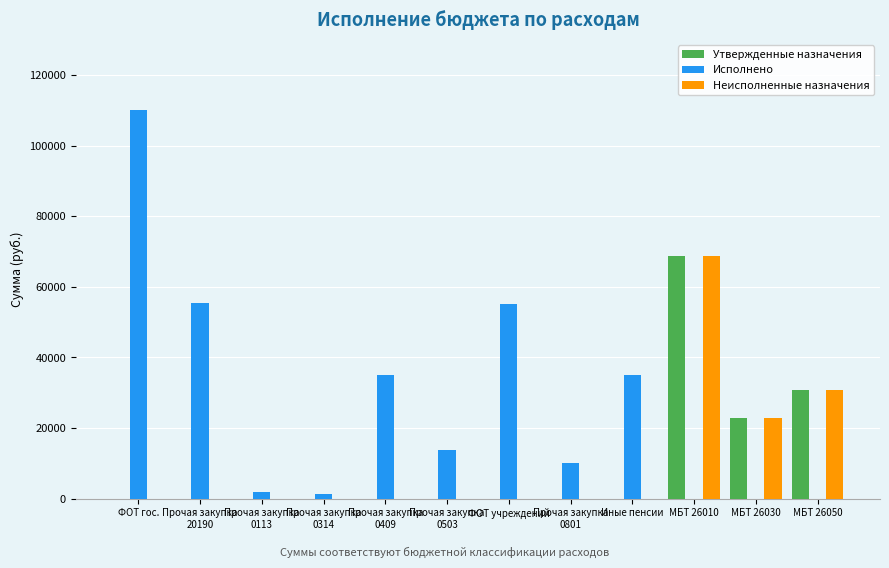

Where does the Исполнено series first go above 13754?

ФОТ гос.